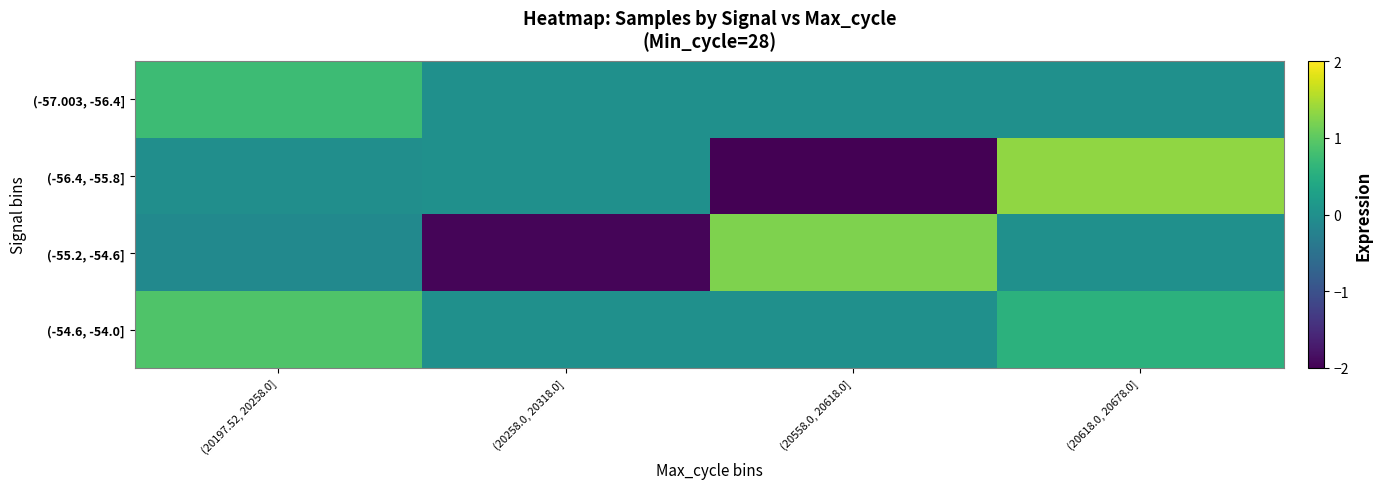

Rank the series by their average value, from highest to lowest.

(-54.6, -54.0], (-57.003, -56.4], (-55.2, -54.6], (-56.4, -55.8]